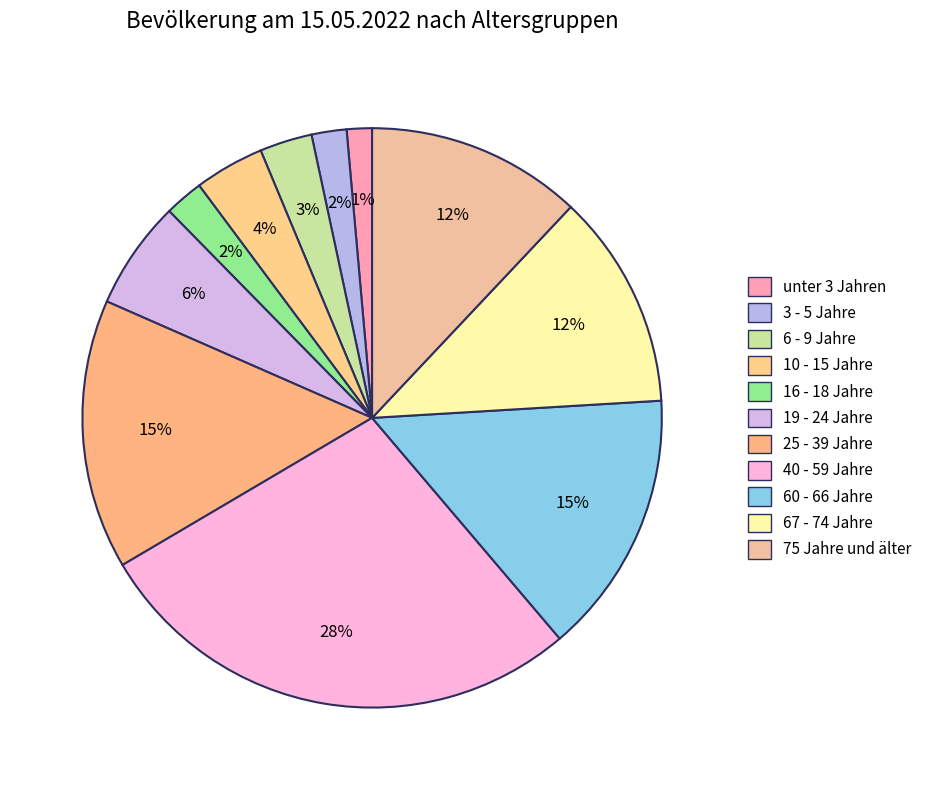

What portion of the pie excludes 19 - 24 Jahre?

93.9%